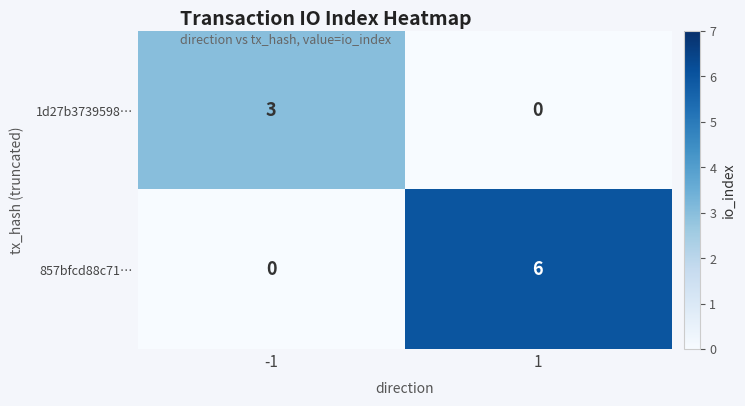

True or false: 1d27b3739598… has a value of 0 at 1.

True